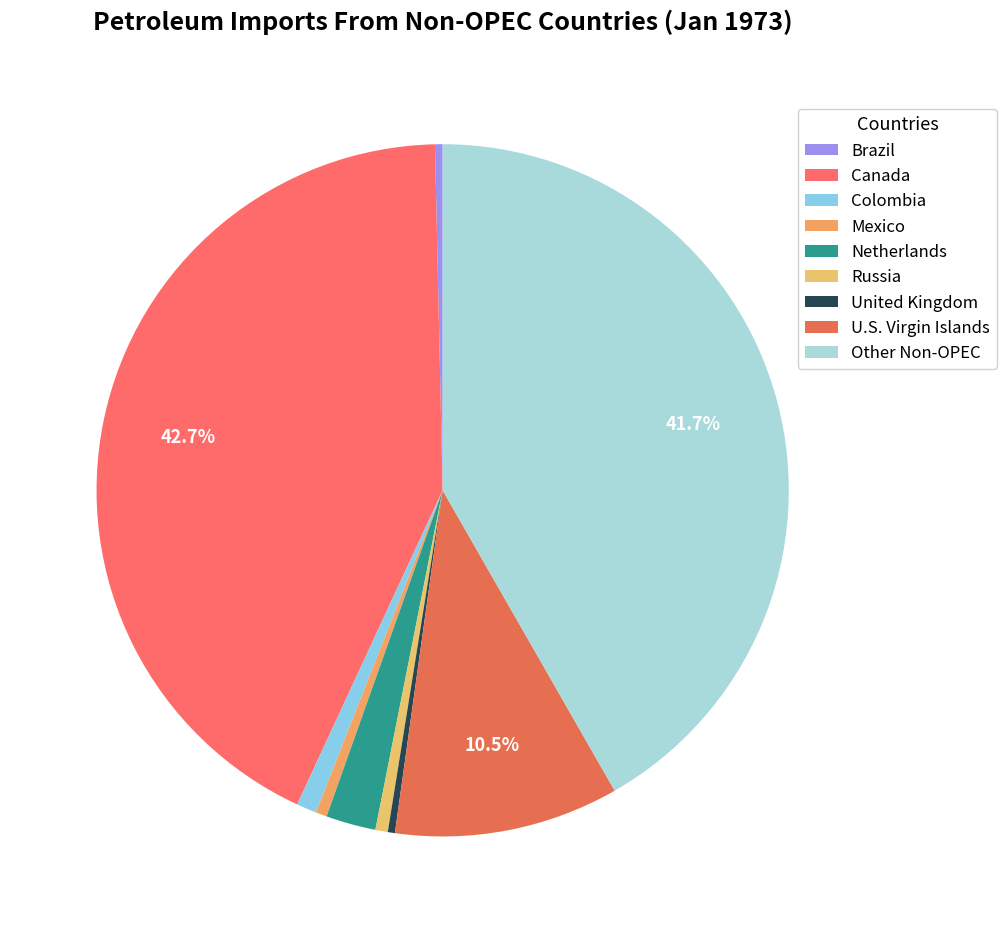

What is the change in value from Brazil to Netherlands?

+63.3